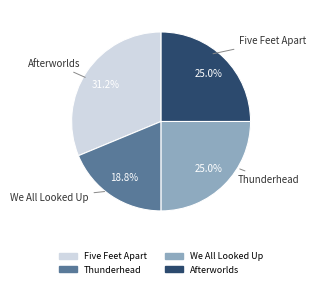

What is the ratio of the value at We All Looked Up to the value at Afterworlds?

1.0